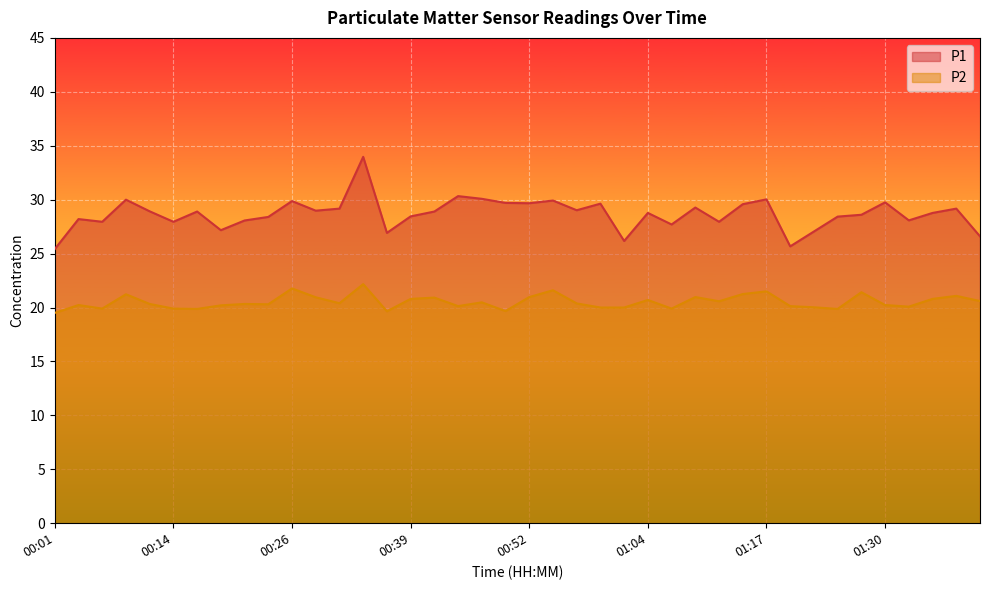

Which series changed the most between 00:52 and 01:25?

P1